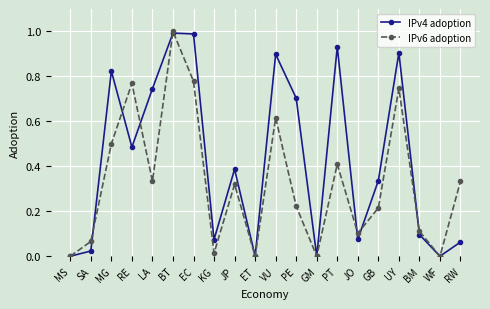

True or false: IPv4 adoption and IPv6 adoption intersect in this chart.

True